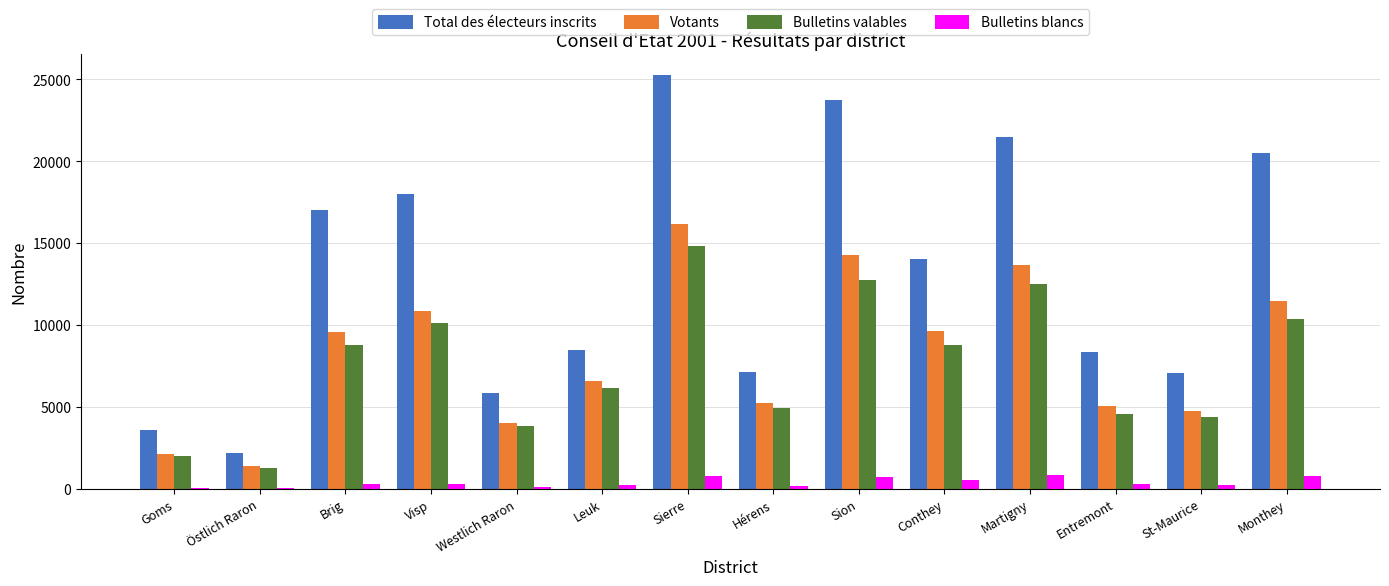

What is the sum of all Bulletins valables values?

105444